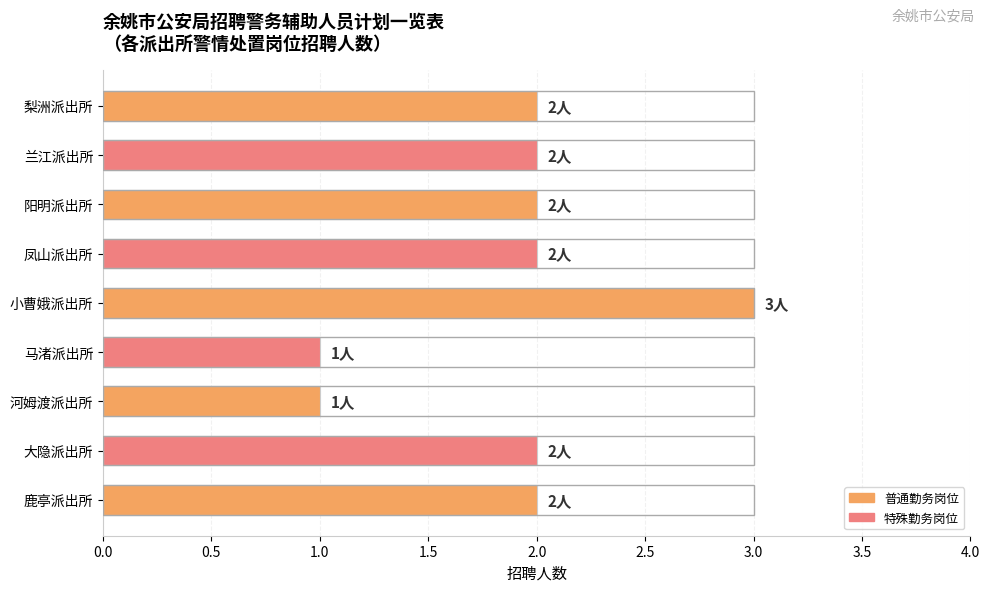

What is the label of the 1st bar from the bottom?

鹿亭派出所